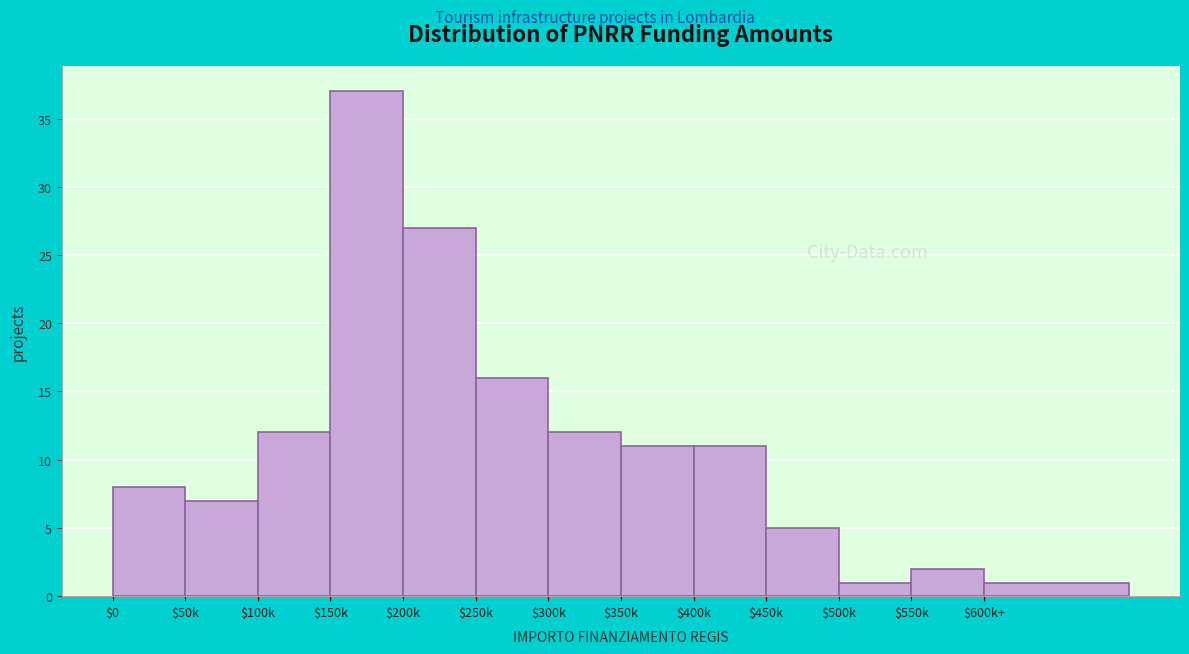

Reading left to right, transcribe all the data shown in this chart.

8	7	12	37	27	16	12	11	11	5	1	2	1